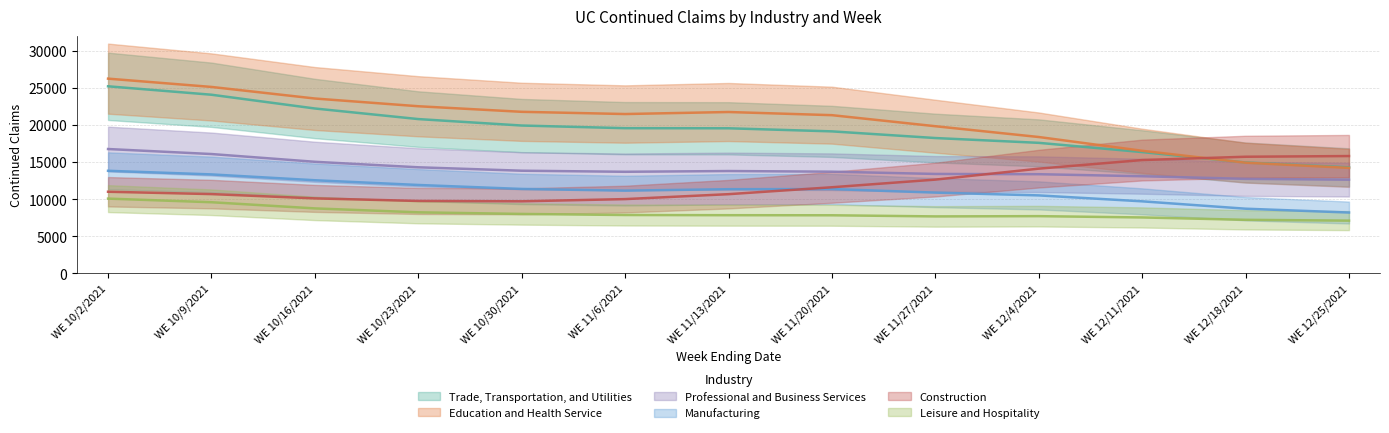

At which category is the sum across all series the highest?

WE 10/2/2021